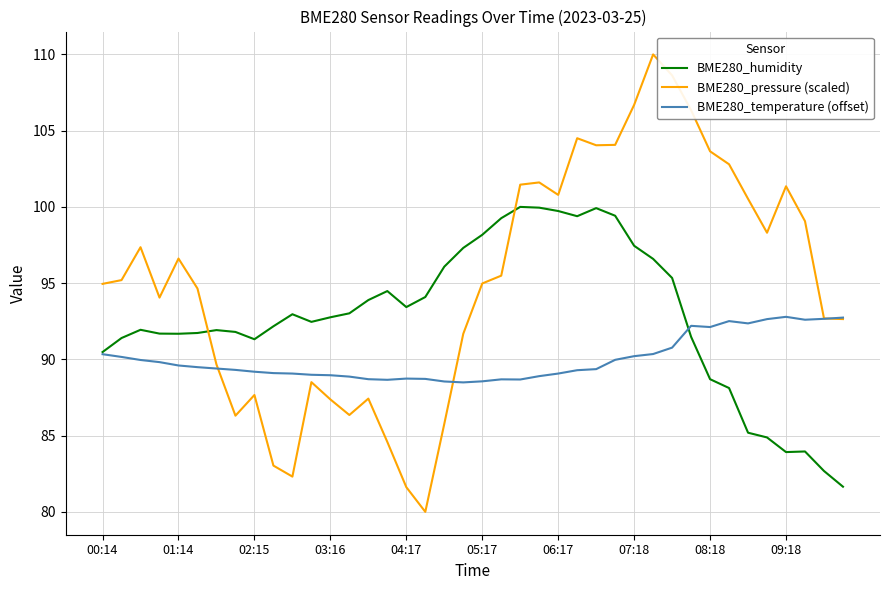

How many lines are shown in the chart?

3